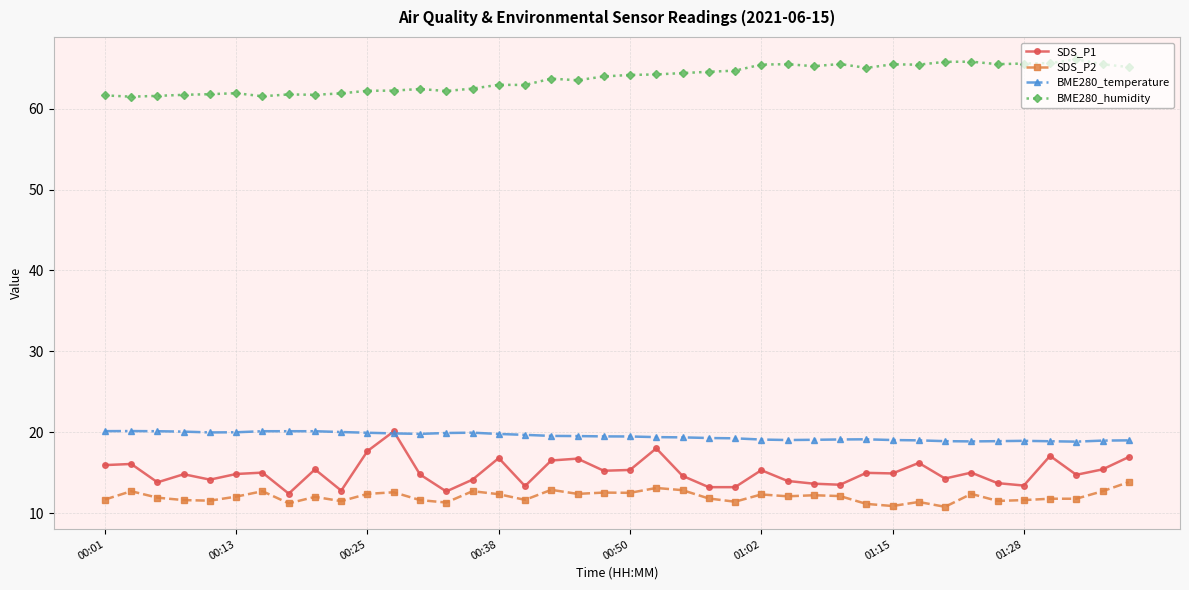

What is the value of the BME280_temperature point at the 19th from the left?

19.5